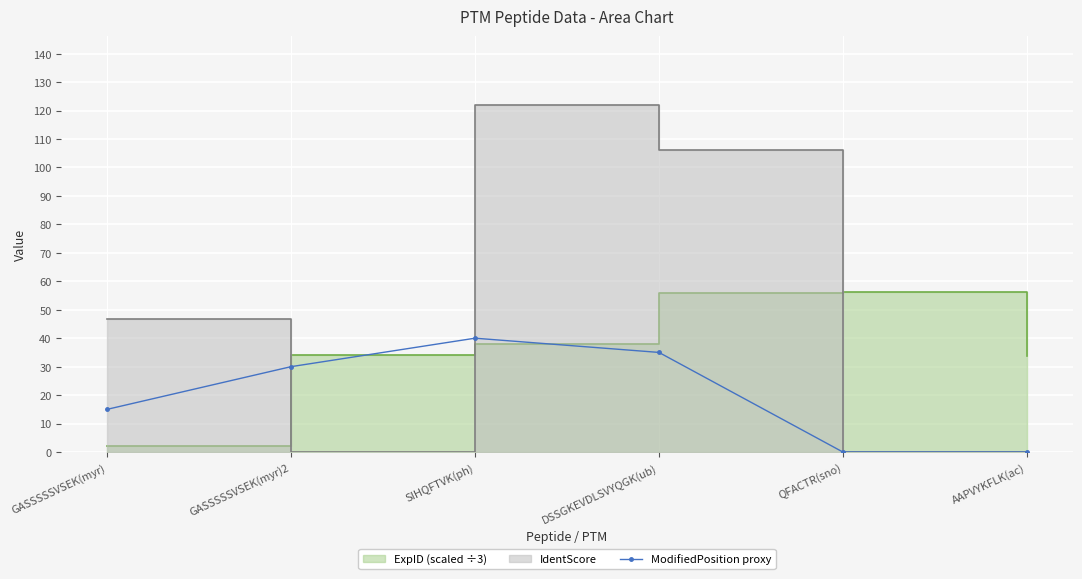

At which category does the chart reach its minimum across all series?

QFACTR(sno)